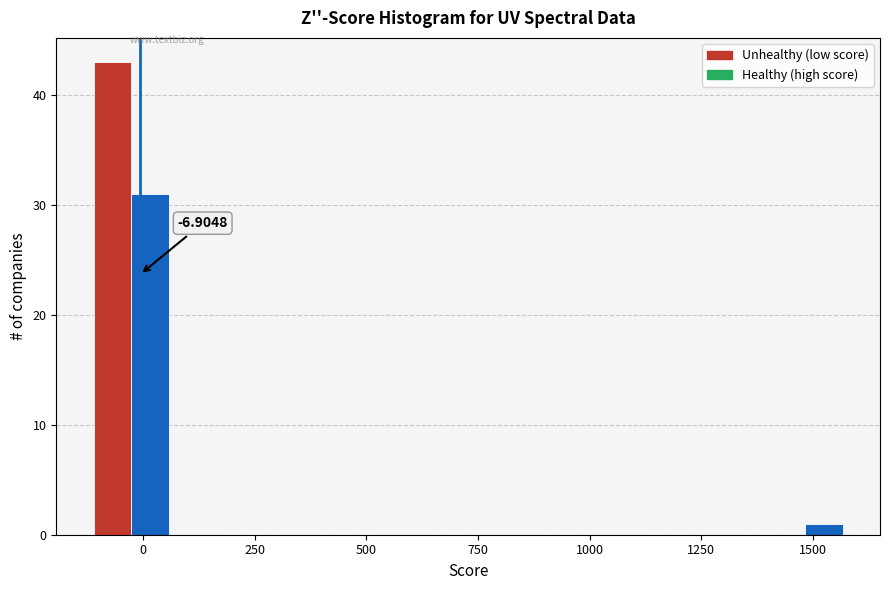

Read against the x-axis, roughly where is the centre of the tallest bar?

-50